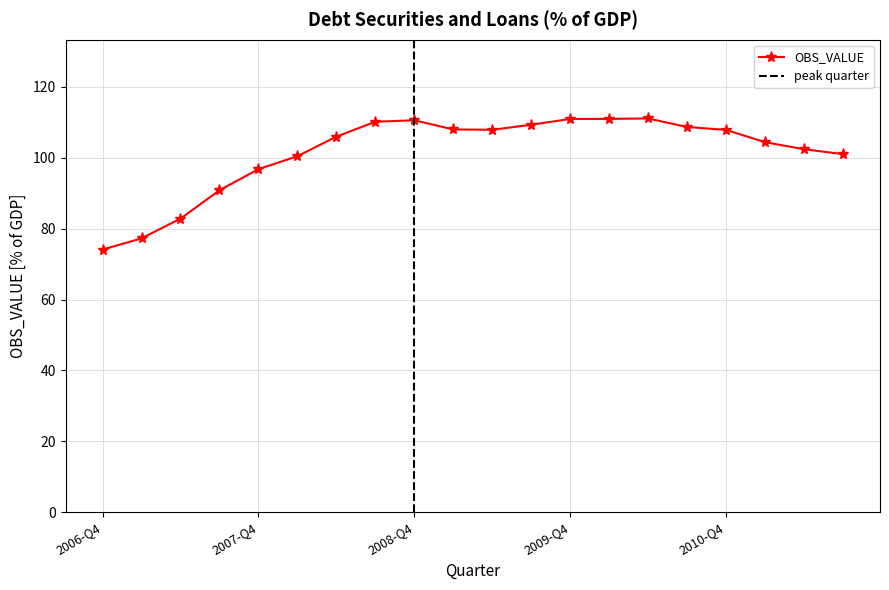

Between 2009-Q1 and 2007-Q1, which is larger?

2009-Q1